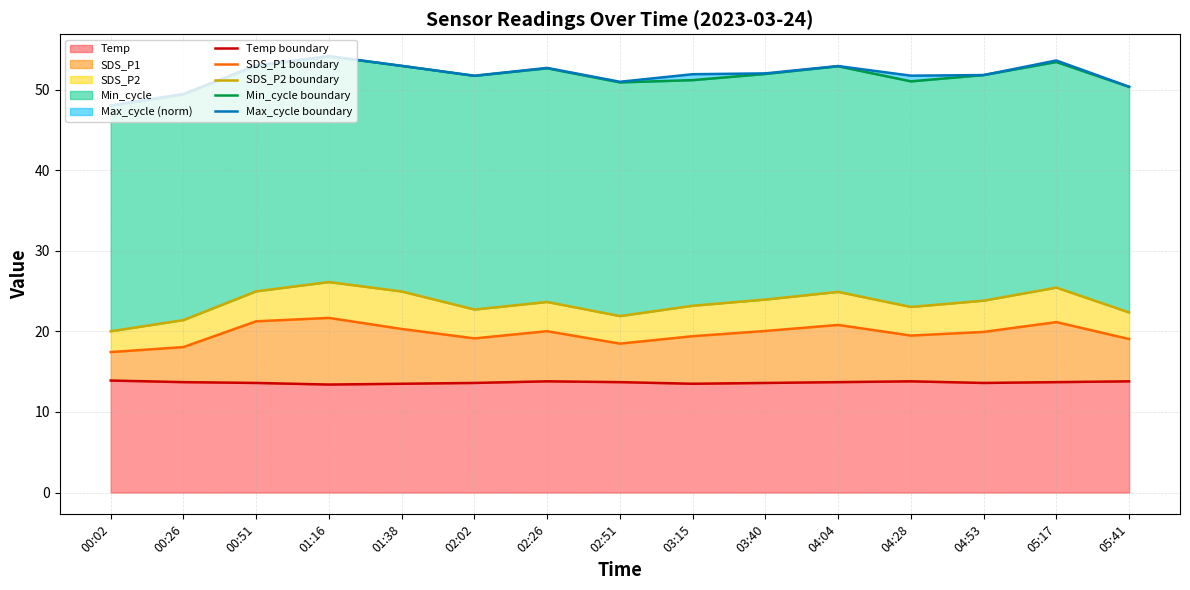

What is the spread (max minus min) of values at 01:38?

39.5